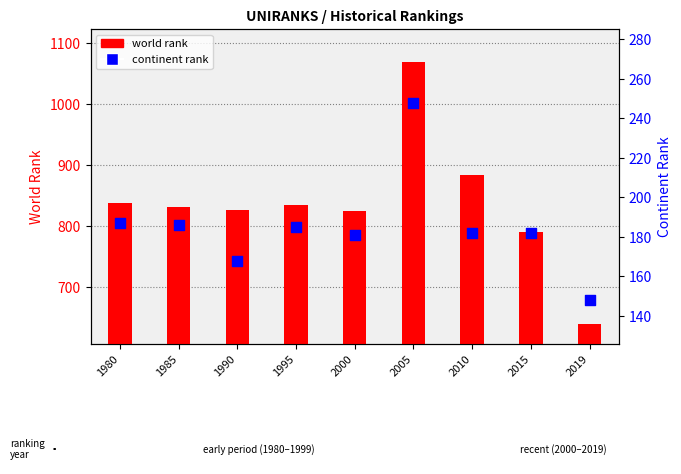

At which category is the sum across all series the highest?

2005